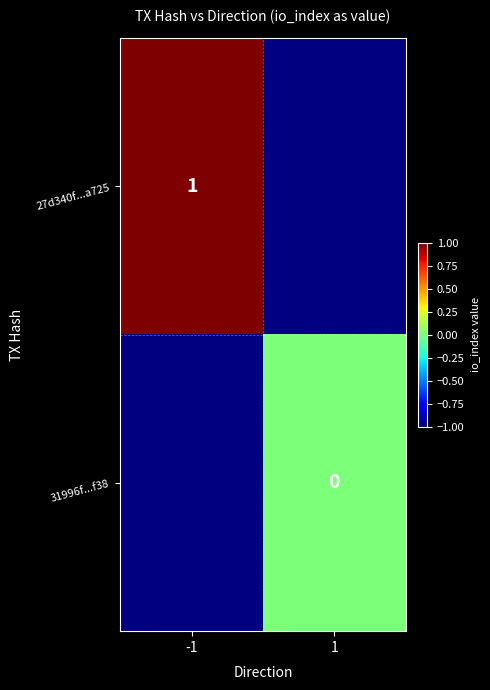

The value of 27d340f...a725 at -1 is 0.4. True or false?

False